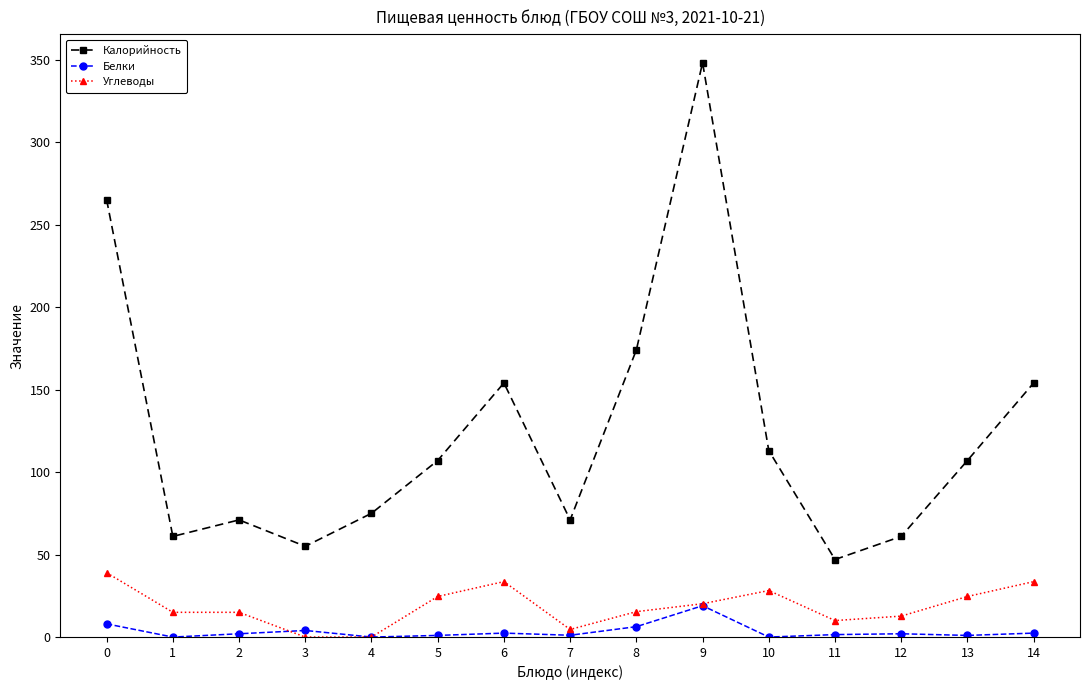

How many series are shown in this chart?

3